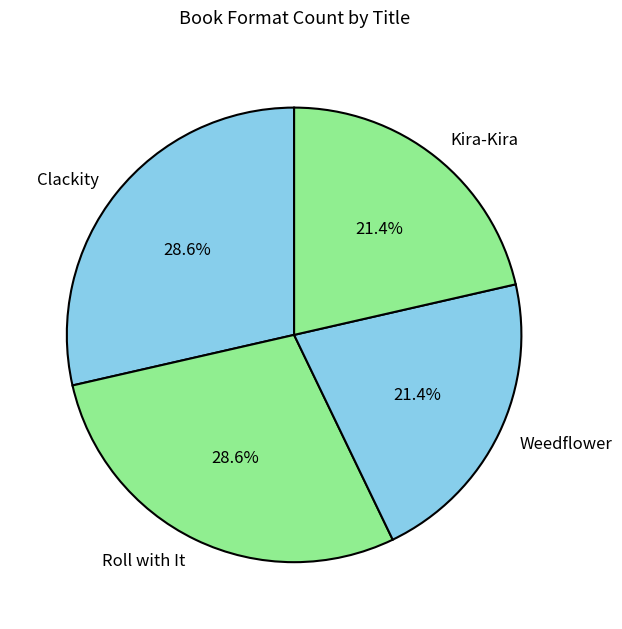

Is there any slice that represents more than half of the pie?

No